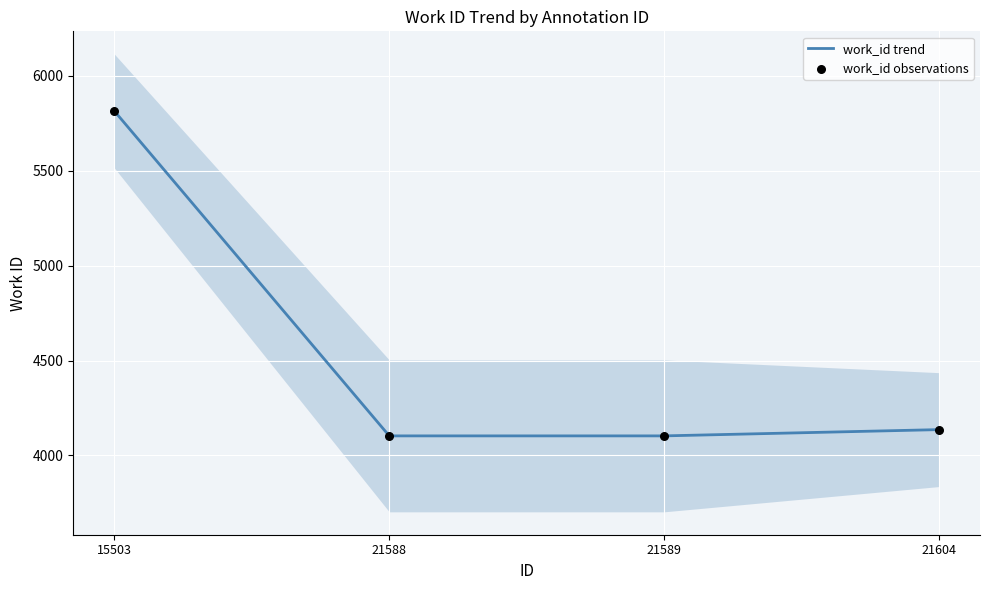

Which series reaches the minimum Y coordinate?

work_id trend